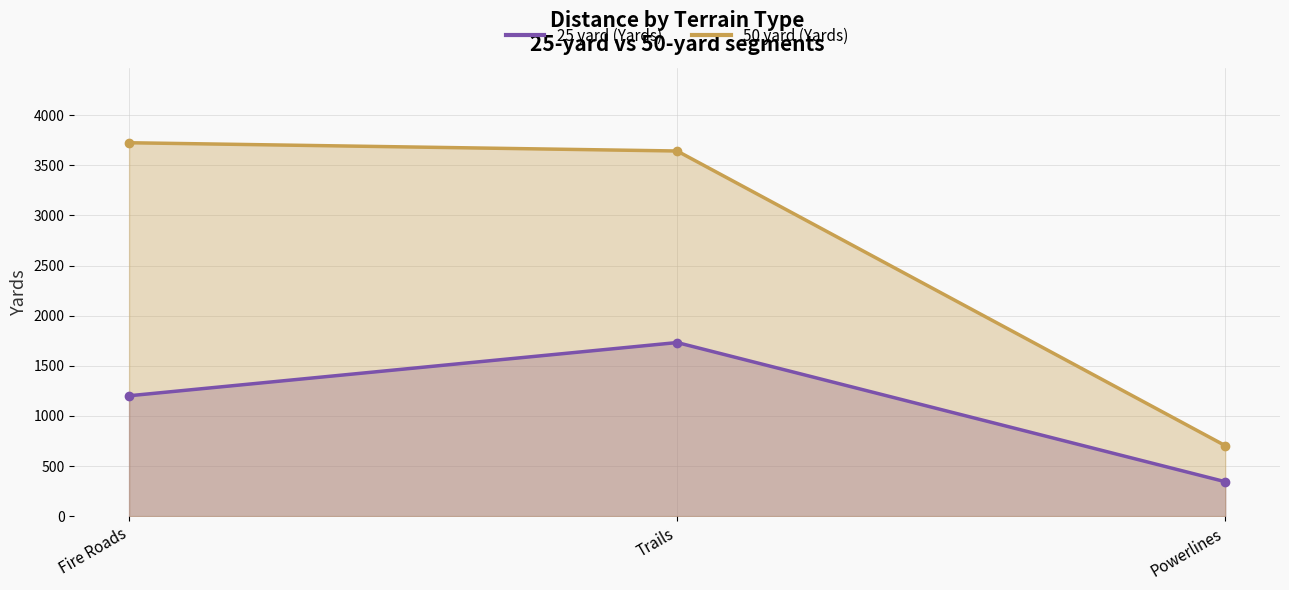

True or false: 25 yard (Yards) has a value of 283.3 at Fire Roads.

False